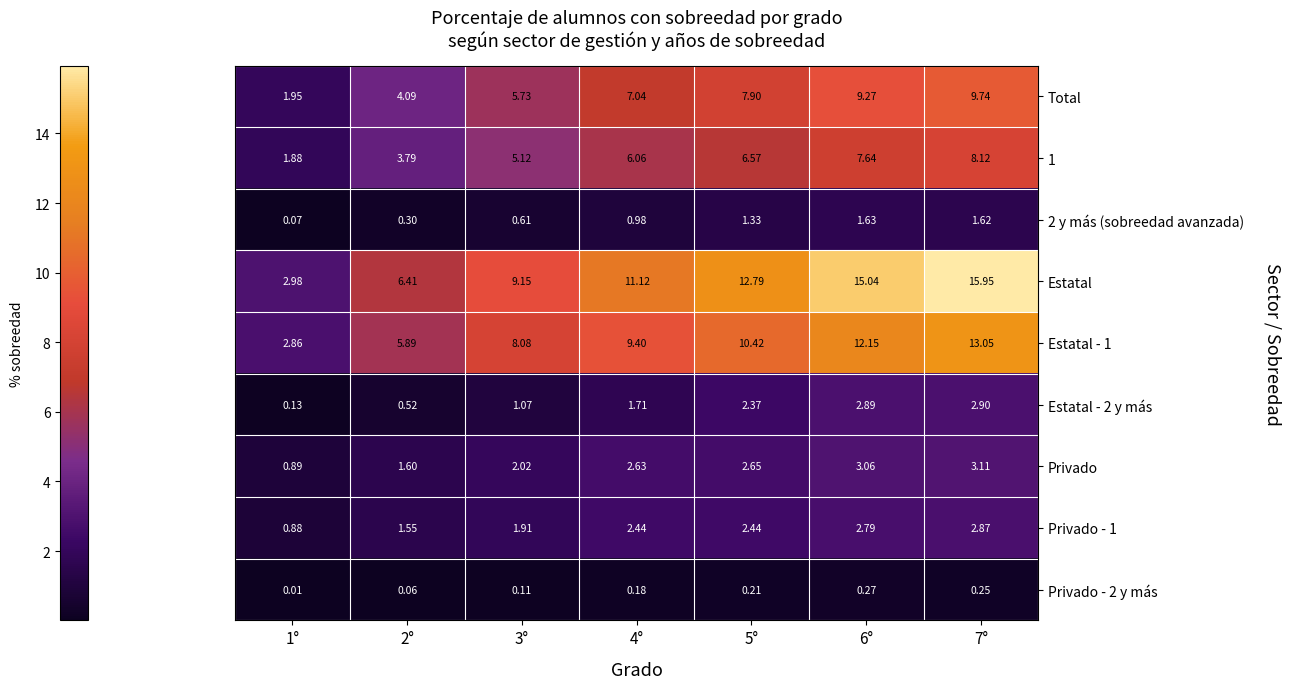

At 4°, list the series in order from largest to smallest.

Estatal, Estatal - 1, Total, 1, Privado, Privado - 1, Estatal - 2 y más, 2 y más (sobreedad avanzada), Privado - 2 y más